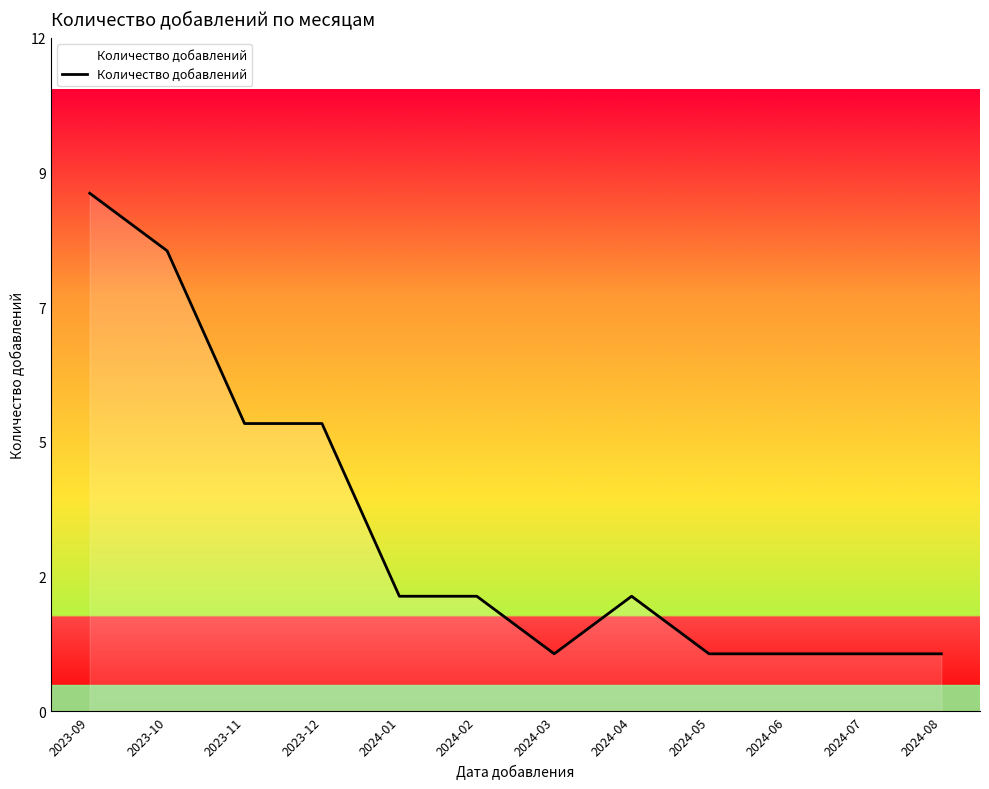

Is this an area chart (filled region under the line)?

Yes